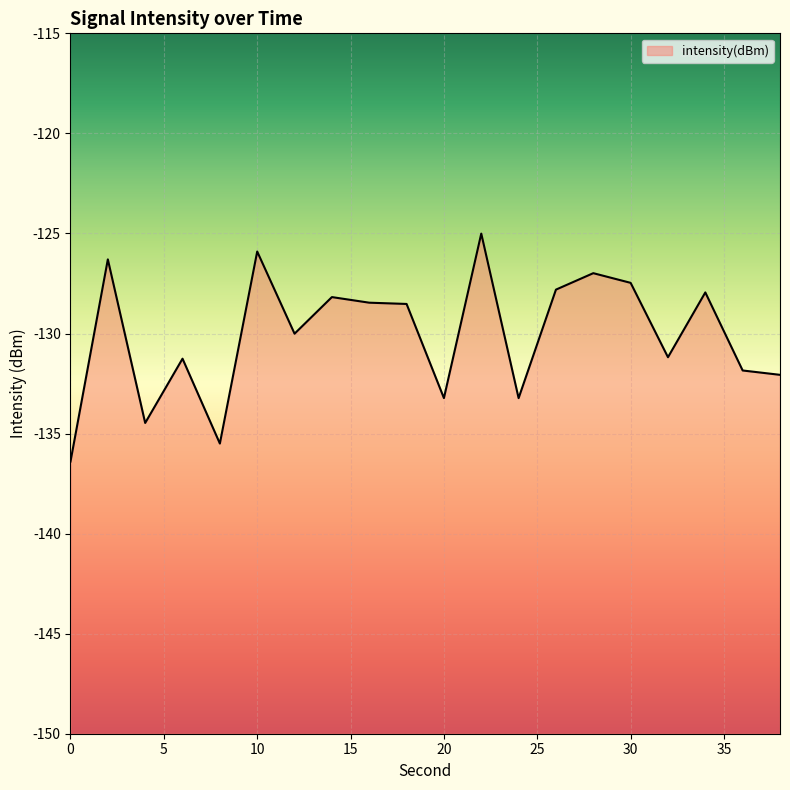

Which label corresponds to the largest value in the chart?

22